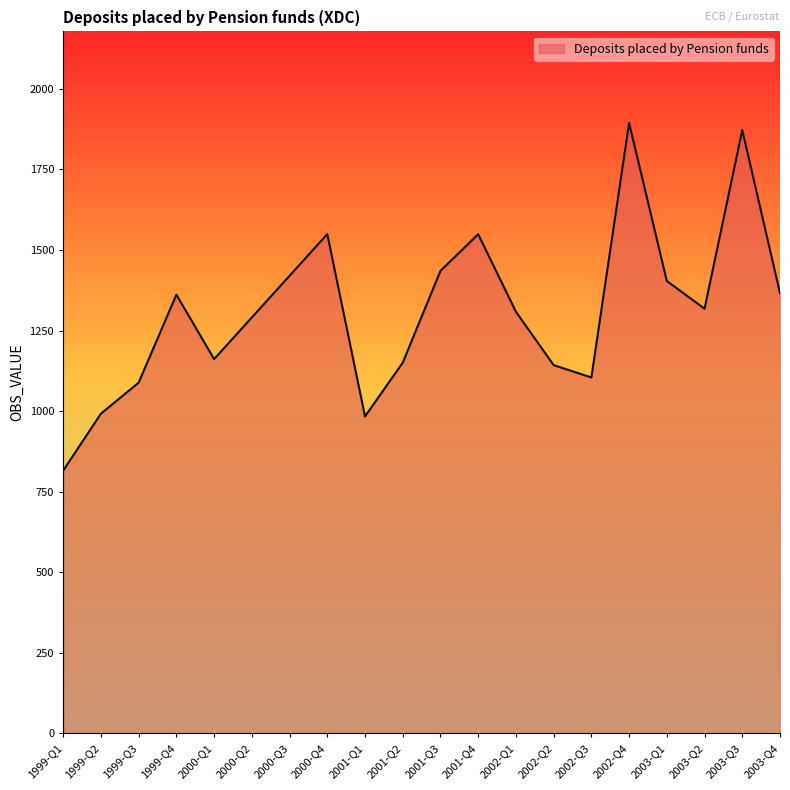

What is the greatest value displayed?

1894.0